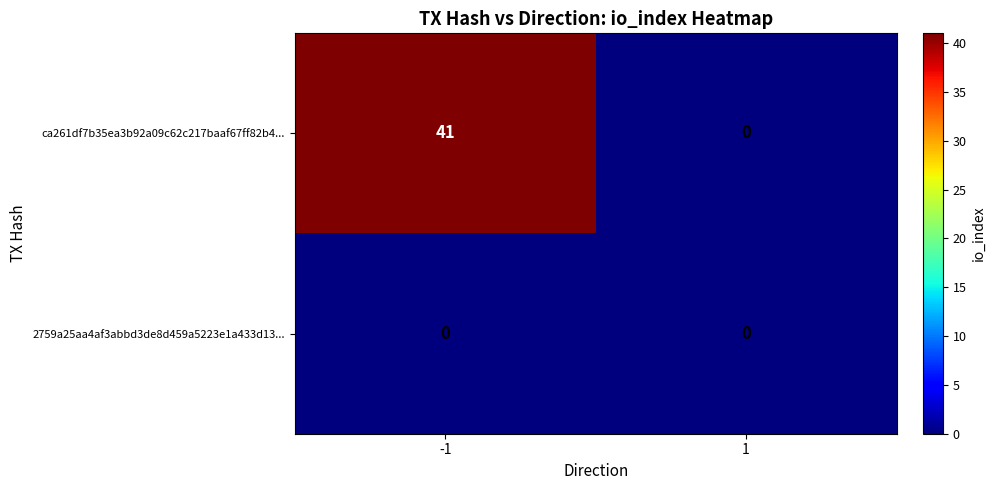

At which category is the sum across all series the highest?

-1